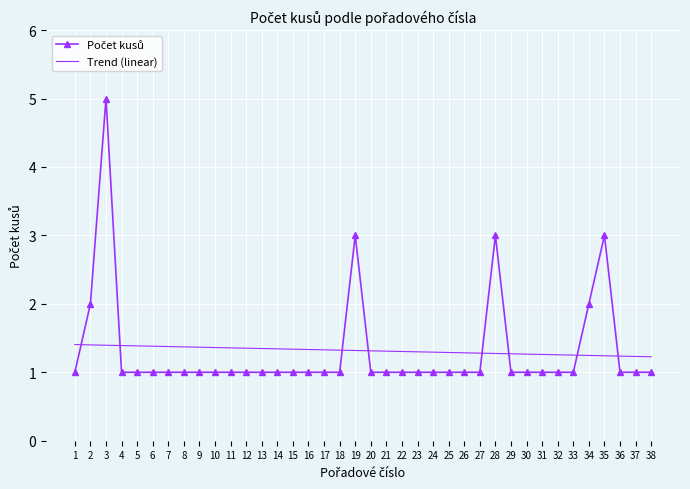

What is the total value across all series at 13?

2.3